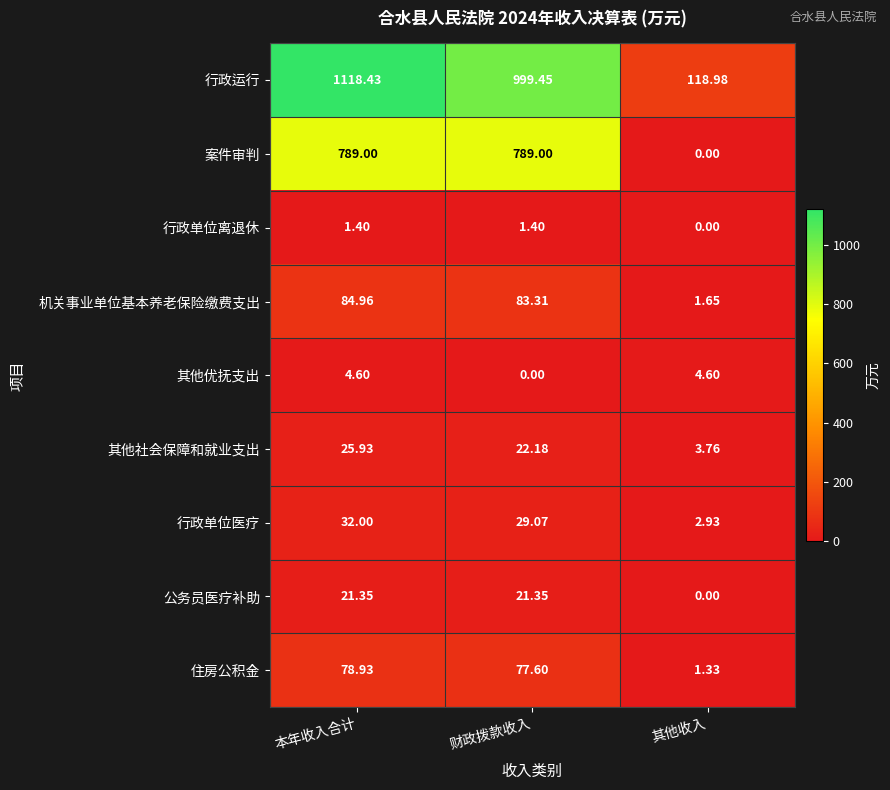

Which series has the largest total across all categories?

行政运行